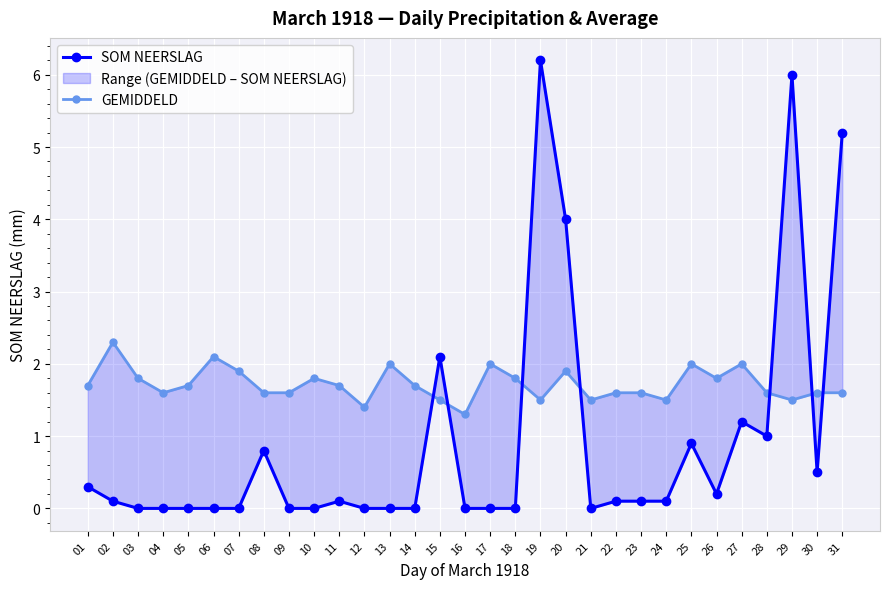

What is the value of the SOM NEERSLAG point at the 8th from the left?

0.8